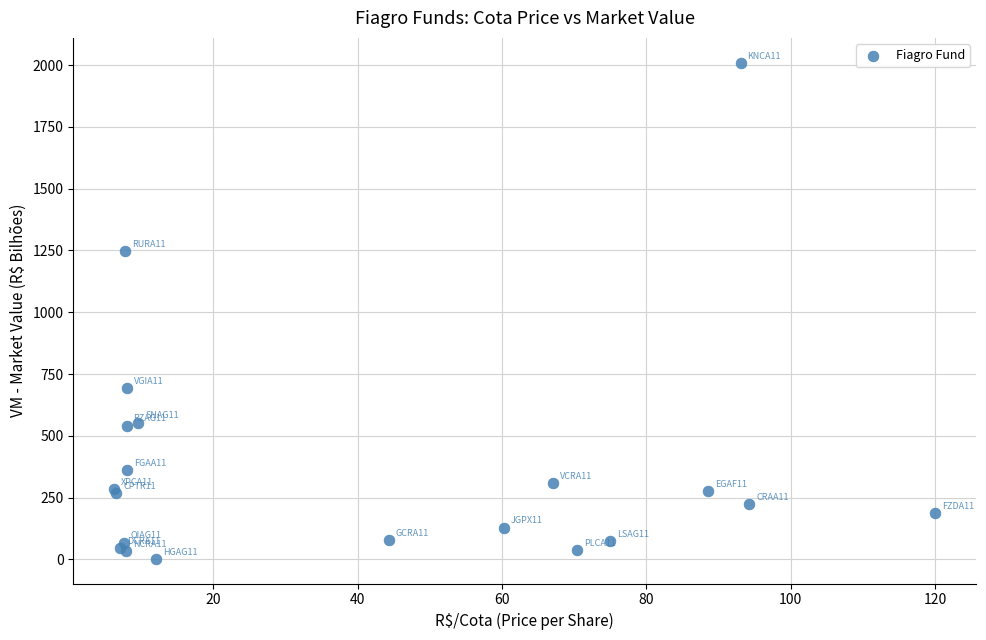

What Y value in the scatter plot is closest to 1006?

1248.8